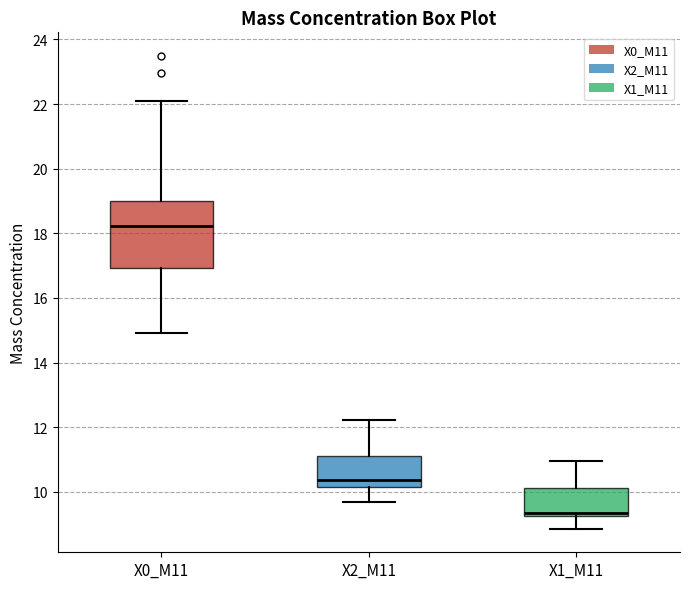

Reading left to right, read every box against the y-axis: the position of its median line, the range the box covers, and the ends of its whiskers. The values are not printed on the chart, so give them approximately, as read against the axis.

X0_M11: median 18.2, box 17.0 to 19.0, whiskers 15.0 to 22.0
X2_M11: median 10.4, box 10.2 to 11.2, whiskers 9.6 to 12.2
X1_M11: median 9.4, box 9.2 to 10.2, whiskers 8.8 to 11.0